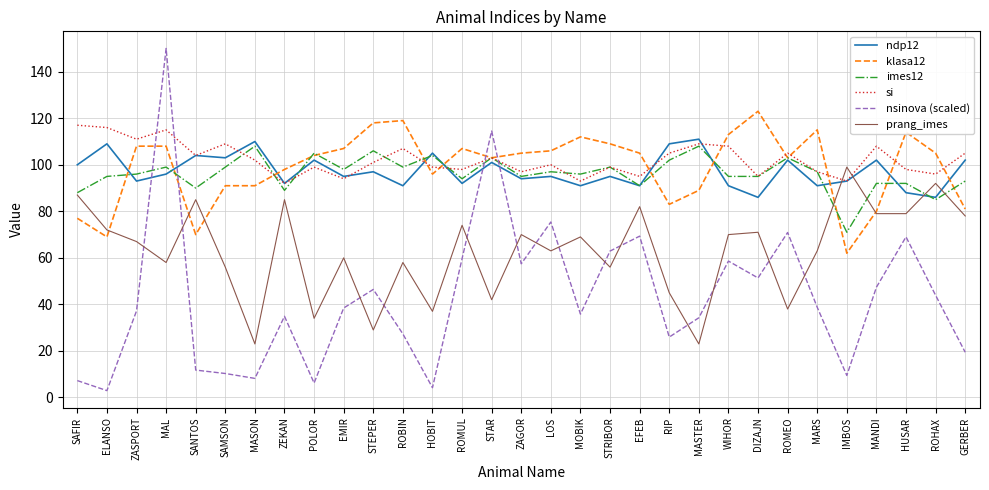

What is the difference between the second highest and second lowest values in the ndp12 series?

24.0